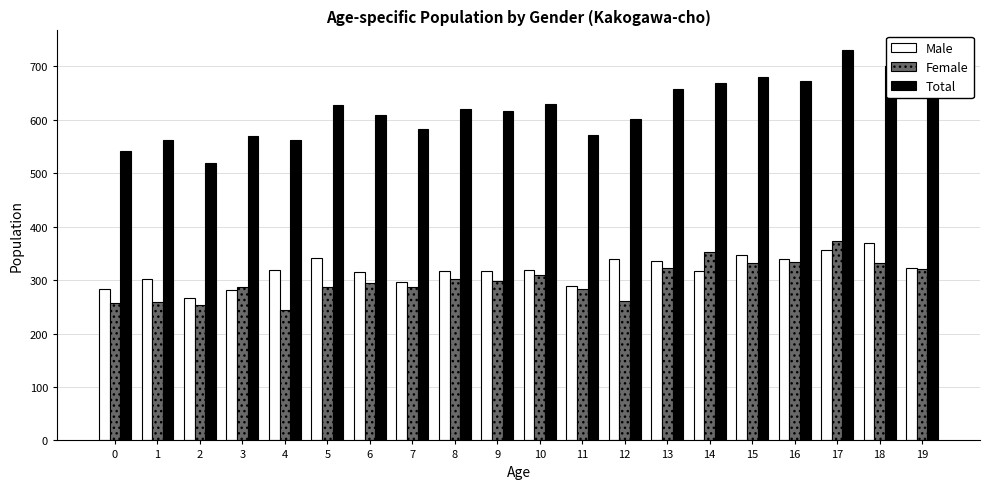

Which series has the largest total across all categories?

Total